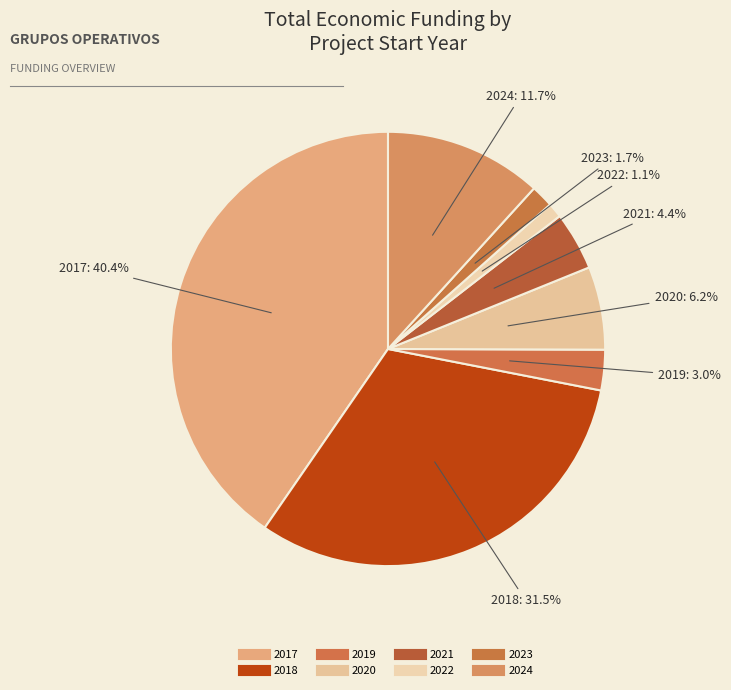

How many slices are in this pie chart?

8